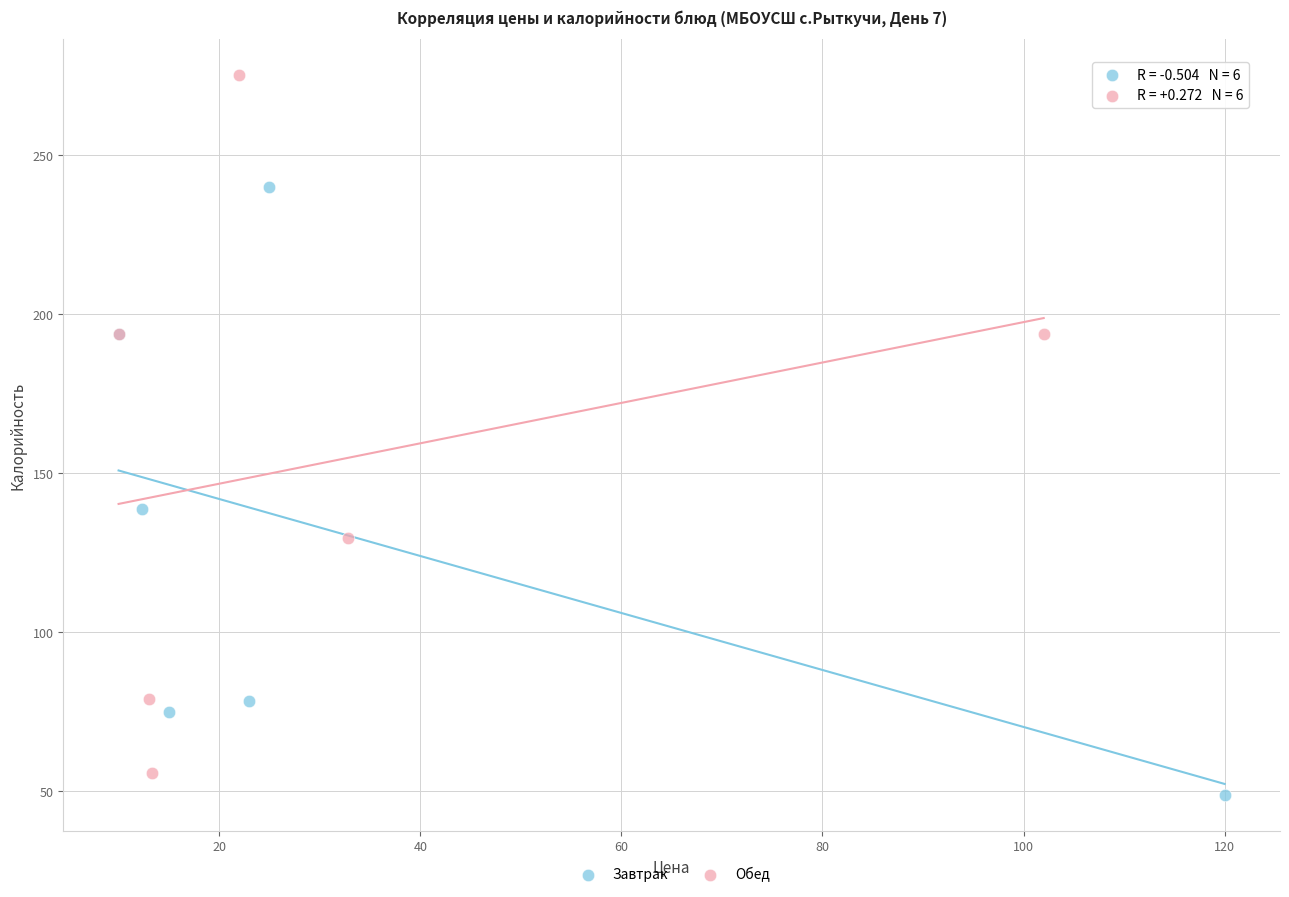

Which series has the largest Y range (max minus min)?

Обед